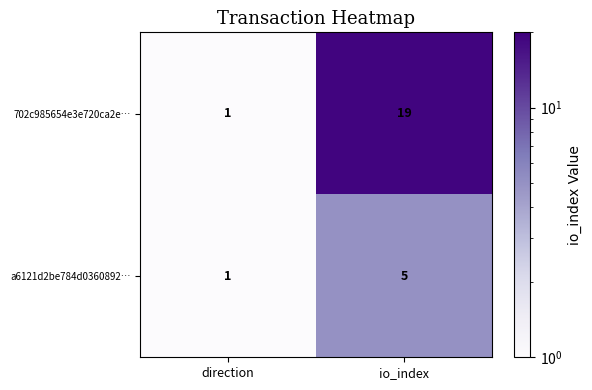

Rank the series by their maximum value, from highest to lowest.

702c985654e3e720ca2e…, a6121d2be784d0360892…